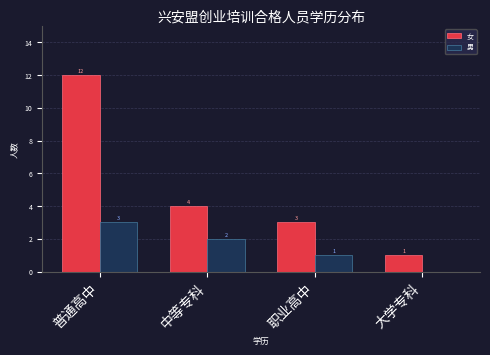

The value of 女 at 大学专科 is 2. True or false?

False